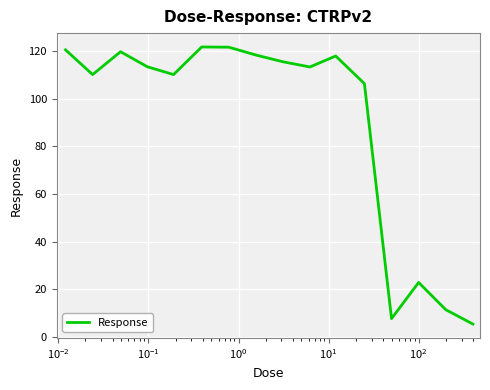

What is the smallest value displayed?

5.4